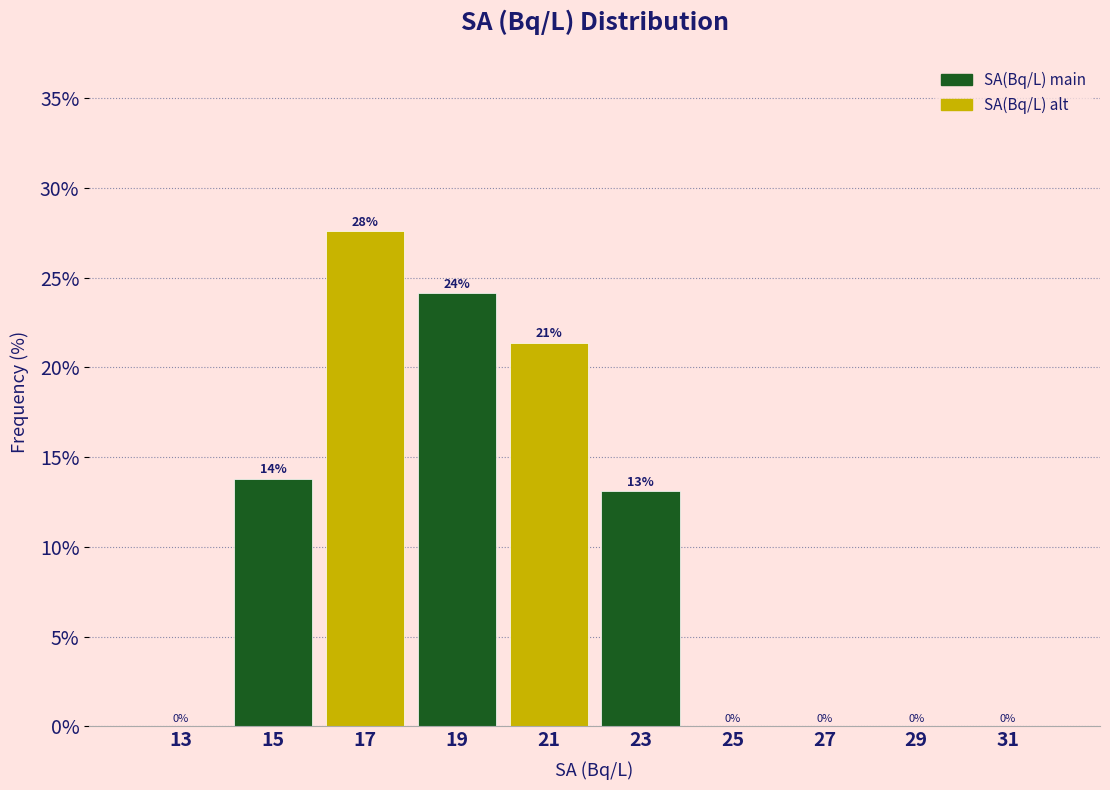

Which range on the x-axis has the tallest bar?

16 to 18